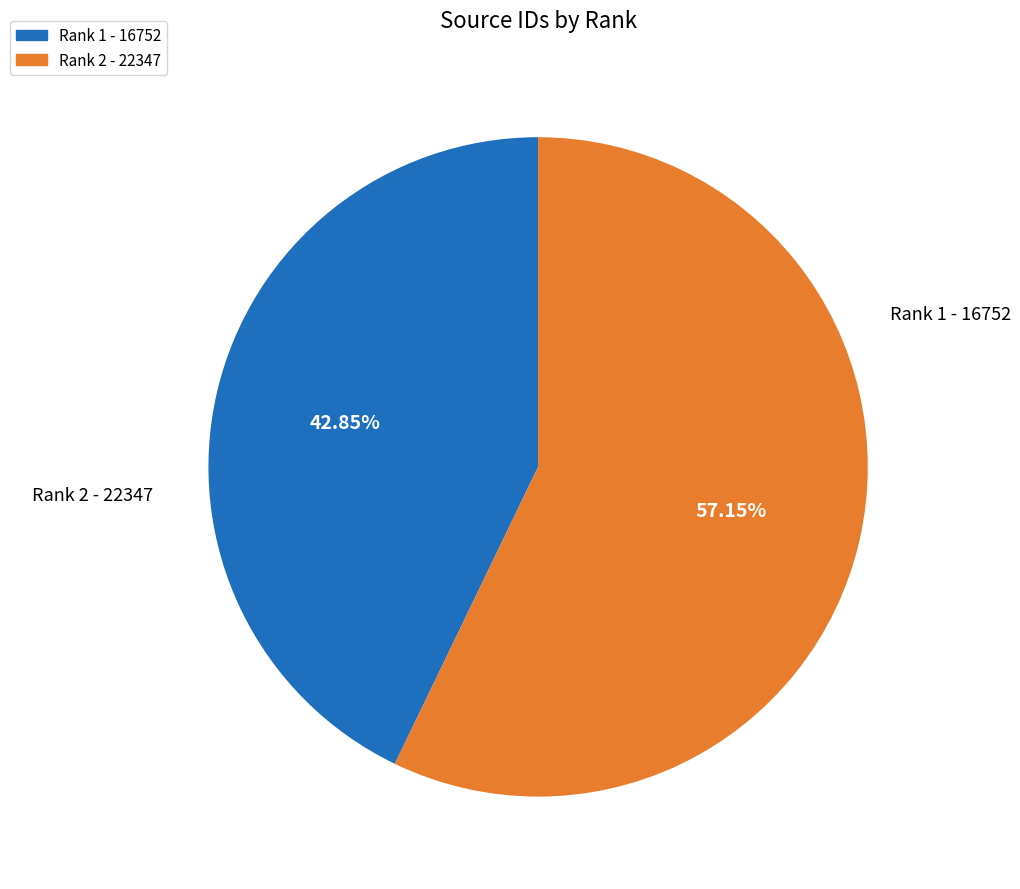

To the nearest percent, what is the combined percentage of Rank 1 - 16752 and Rank 2 - 22347?

100%